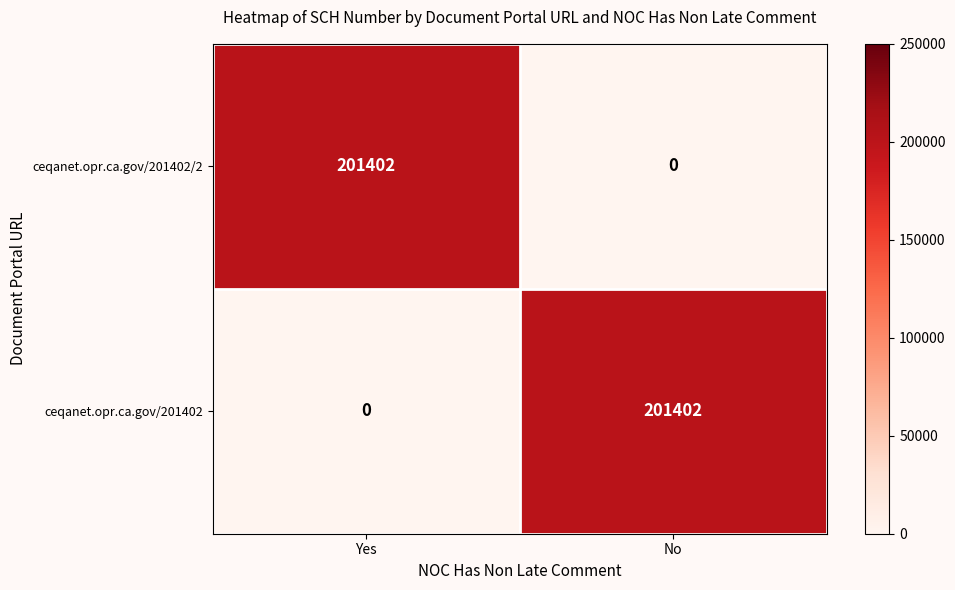

Reading left to right, extract all data points from this chart.

ceqanet.opr.ca.gov/201402/2: 201402	0
ceqanet.opr.ca.gov/201402: 0	201402